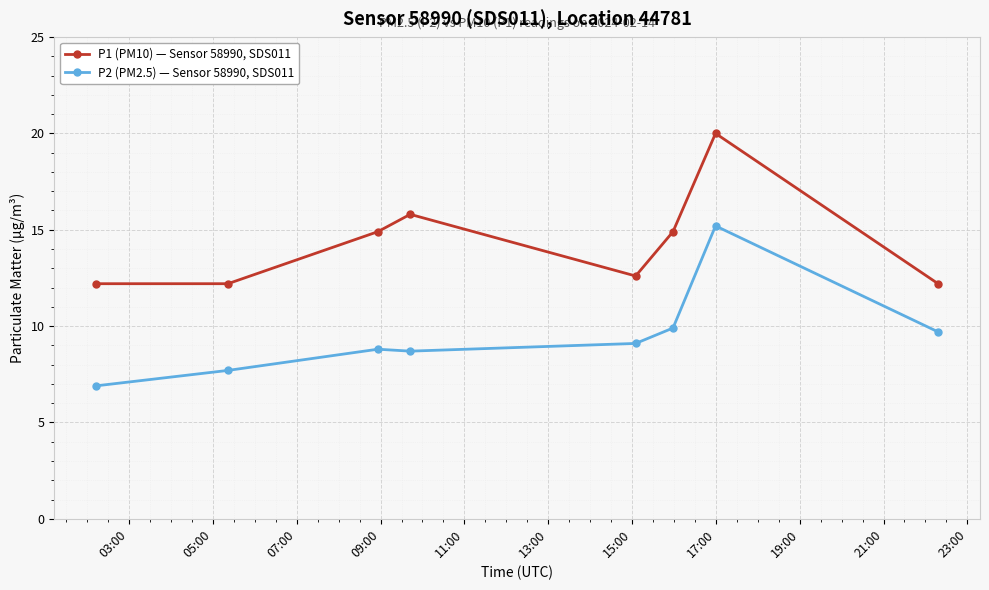

What is the greatest value displayed?

20.0